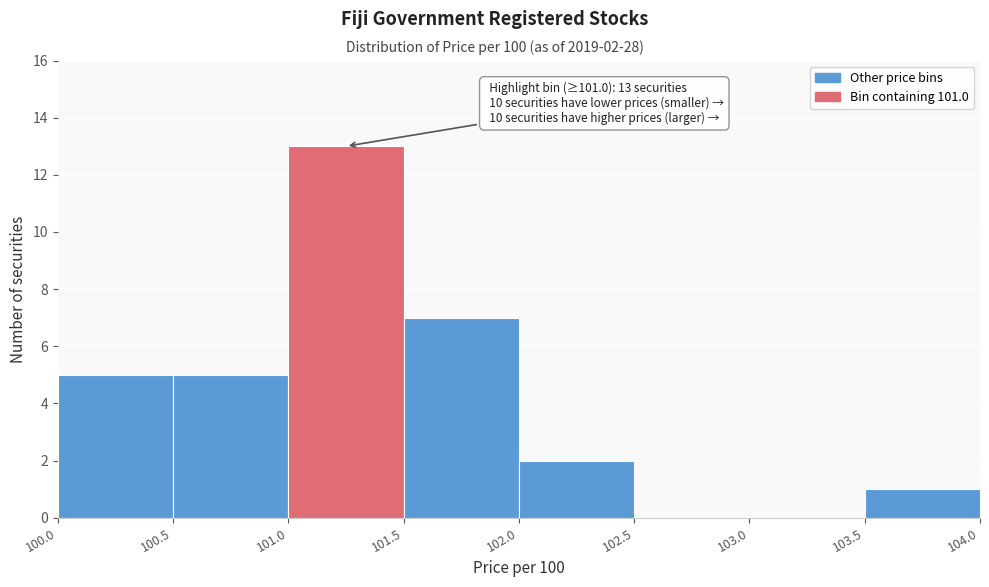

Which range on the x-axis has the tallest bar?

101.0 to 101.5